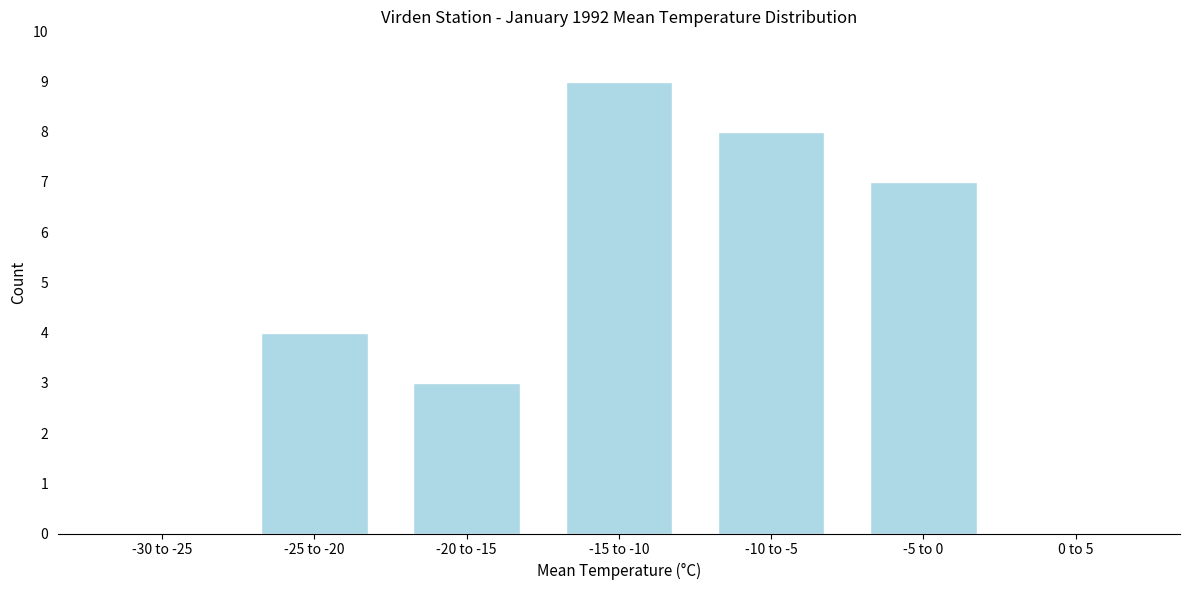

Reading right to left, extract all data points from this chart.

0 to 5=0	-5 to 0=7	-10 to -5=8	-15 to -10=9	-20 to -15=3	-25 to -20=4	-30 to -25=0